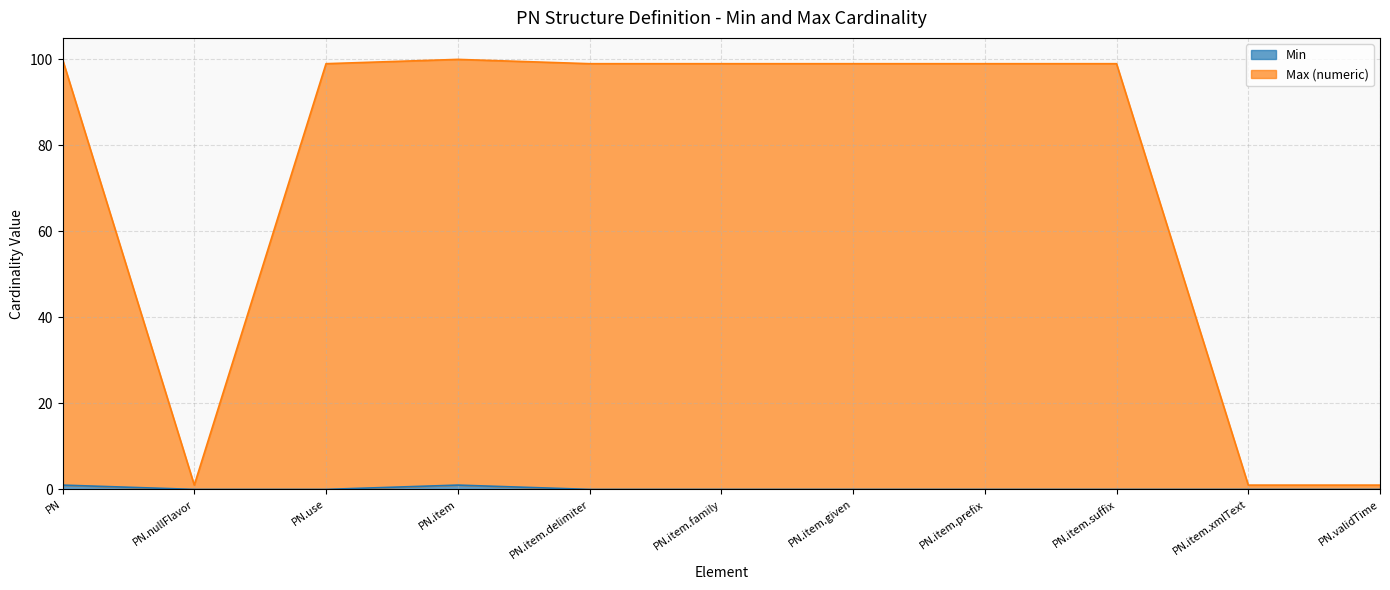

What is the maximum value shown in the chart?

100